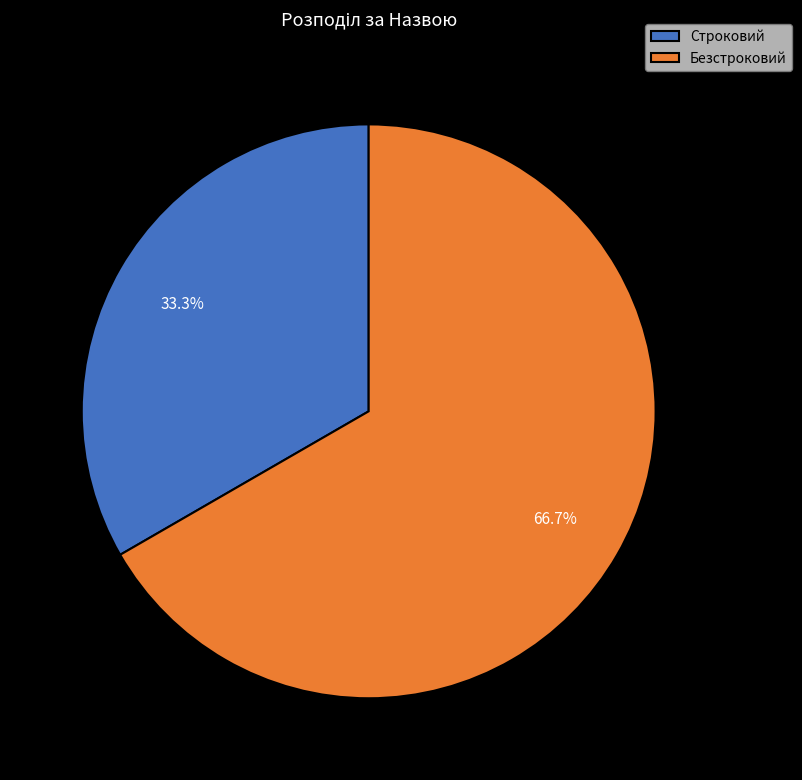

What is the largest slice in the pie chart?

Безстроковий